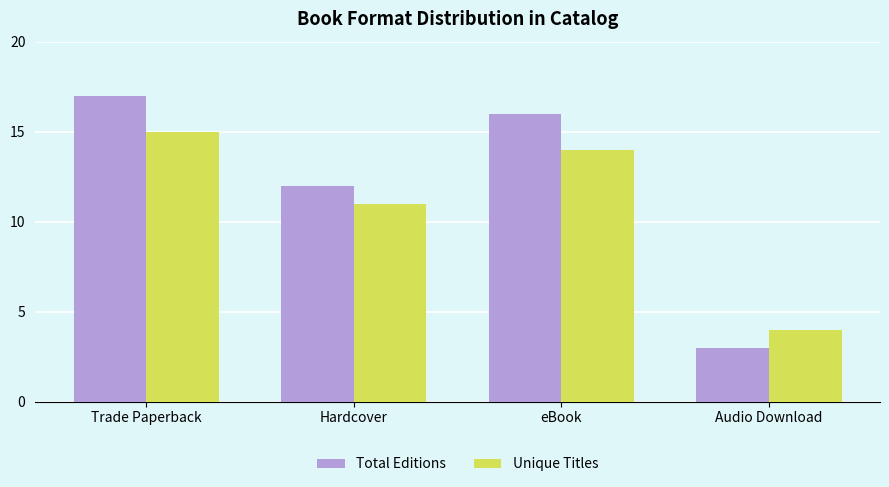

At which label does Total Editions reach its minimum?

Audio Download